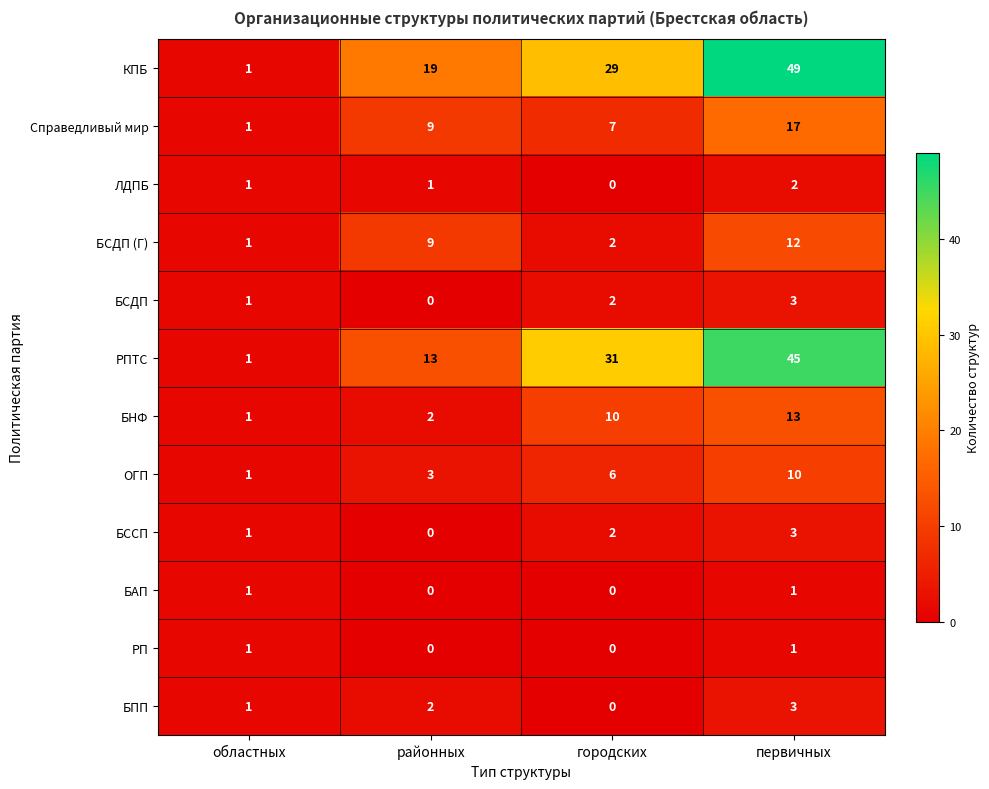

How many data points does each series have?

4